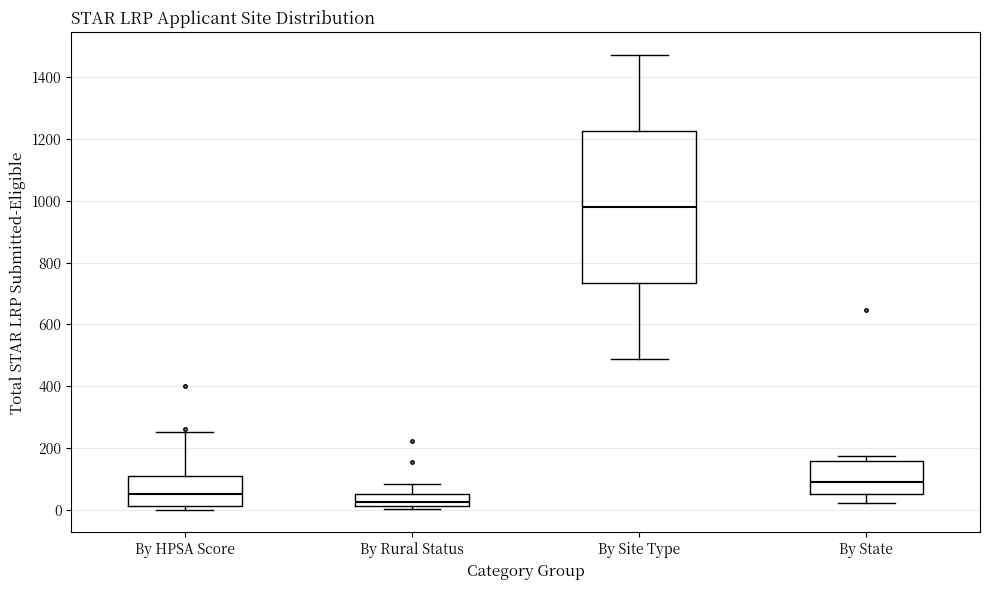

Where does the lower whisker of the box for By Site Type end on the y-axis? The values are not printed on the chart, so give them approximately, as read against the axis.

480